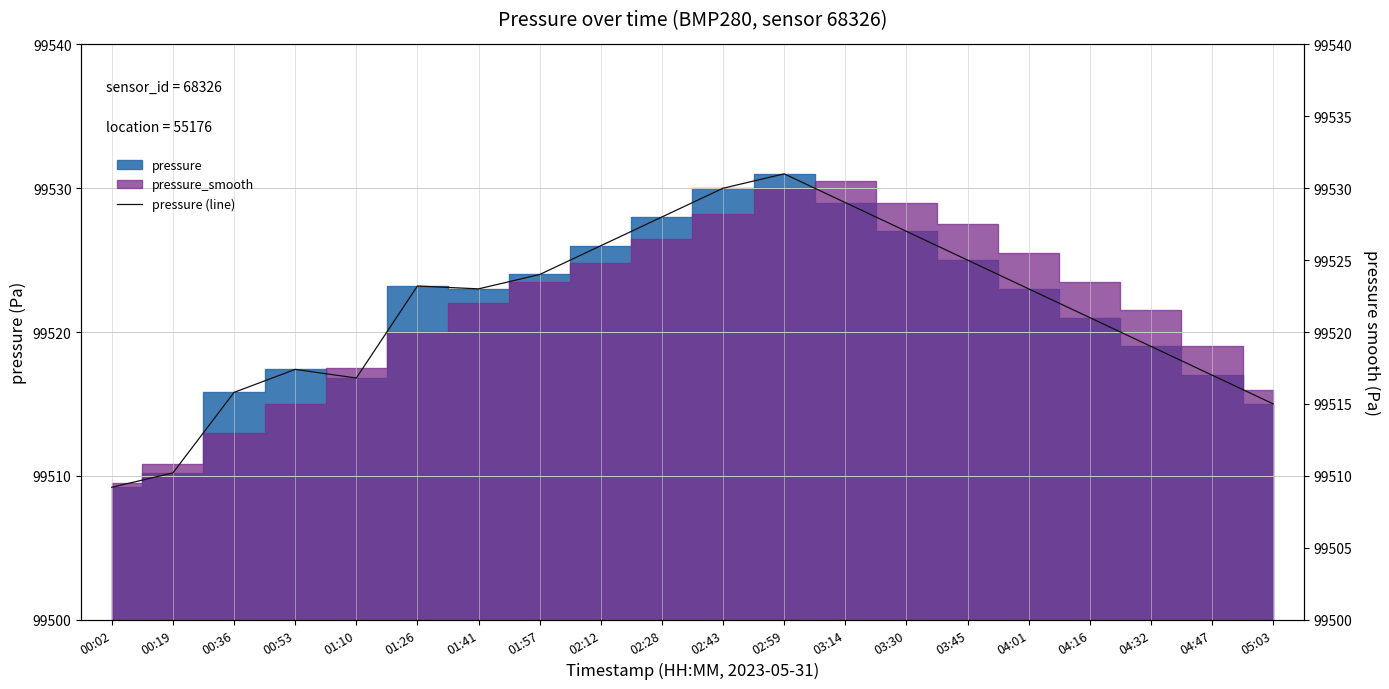

What is the sum of the values at 02:12 and 00:02?

199035.2